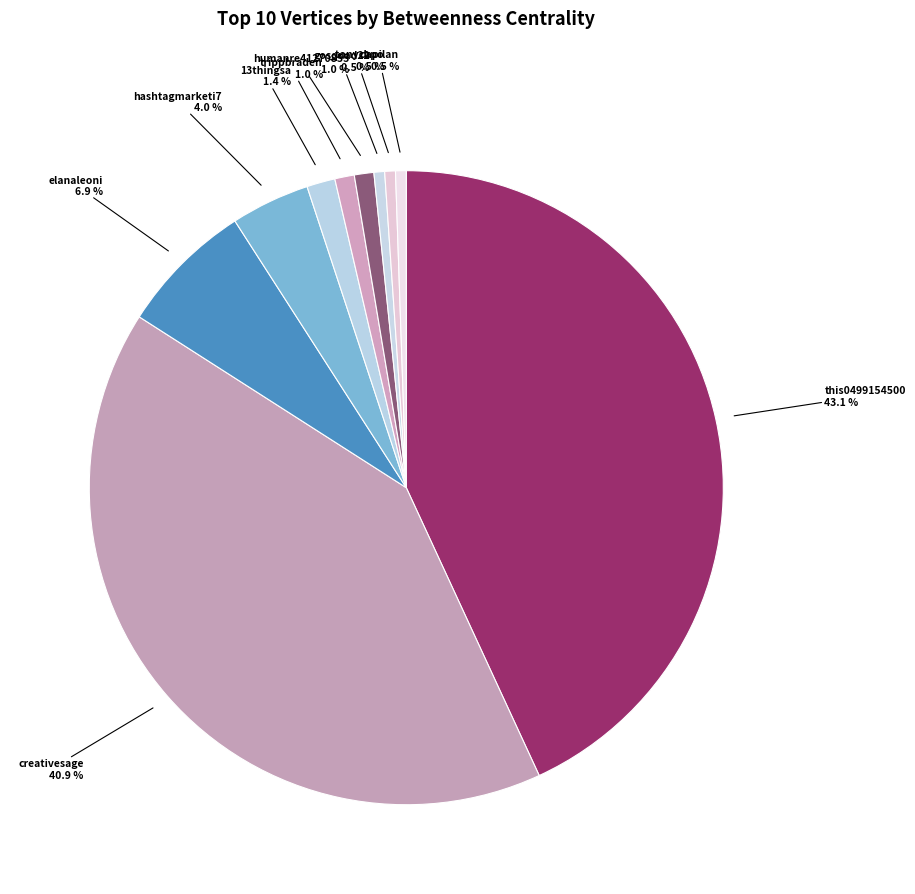

How many slices are in this pie chart?

10